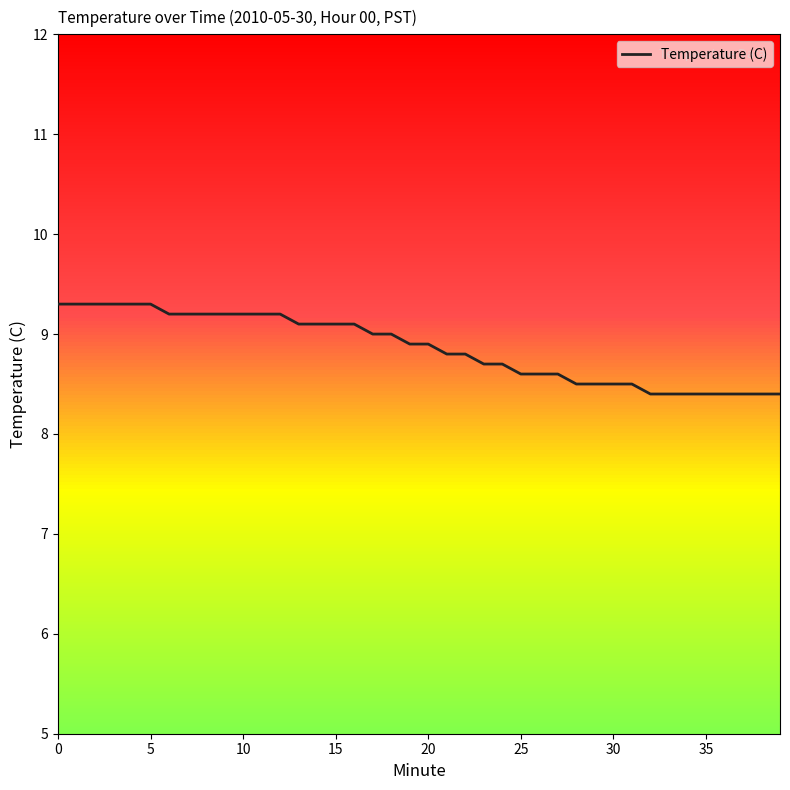

What is the smallest value displayed?

8.4